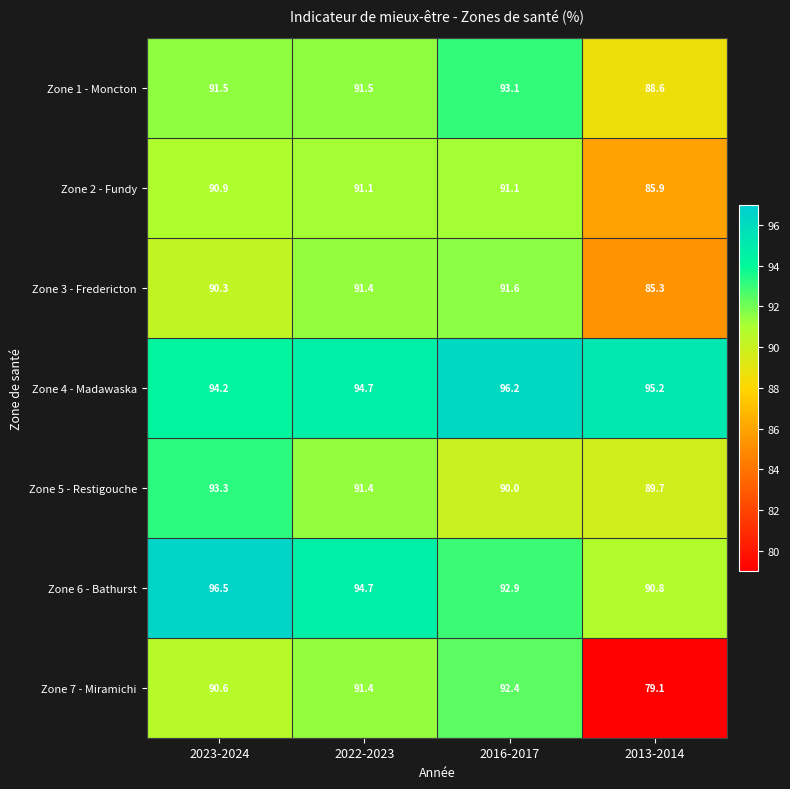

Reading left to right, list all the values displayed in this chart.

Zone 1 - Moncton: 91.5	91.5	93.1	88.6
Zone 2 - Fundy: 90.9	91.1	91.1	85.9
Zone 3 - Fredericton: 90.3	91.4	91.6	85.3
Zone 4 - Madawaska: 94.2	94.7	96.2	95.2
Zone 5 - Restigouche: 93.3	91.4	90.0	89.7
Zone 6 - Bathurst: 96.5	94.7	92.9	90.8
Zone 7 - Miramichi: 90.6	91.4	92.4	79.1